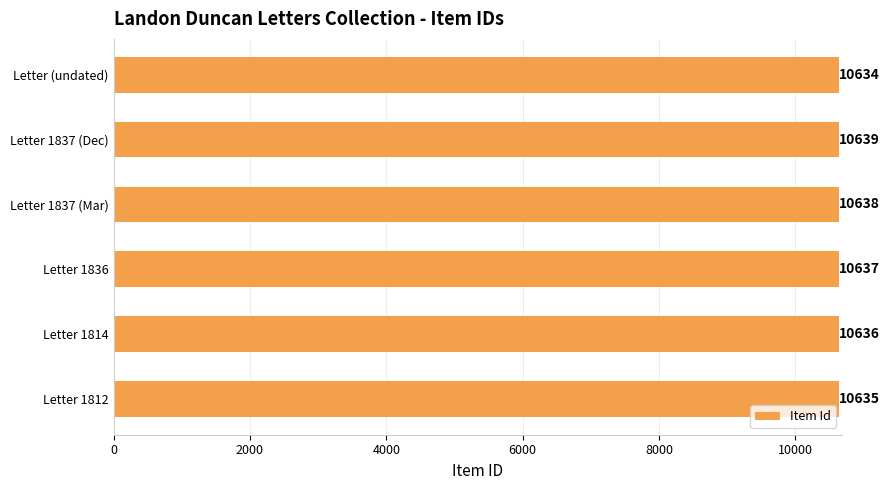

What is the difference between the second highest and minimum values?

4